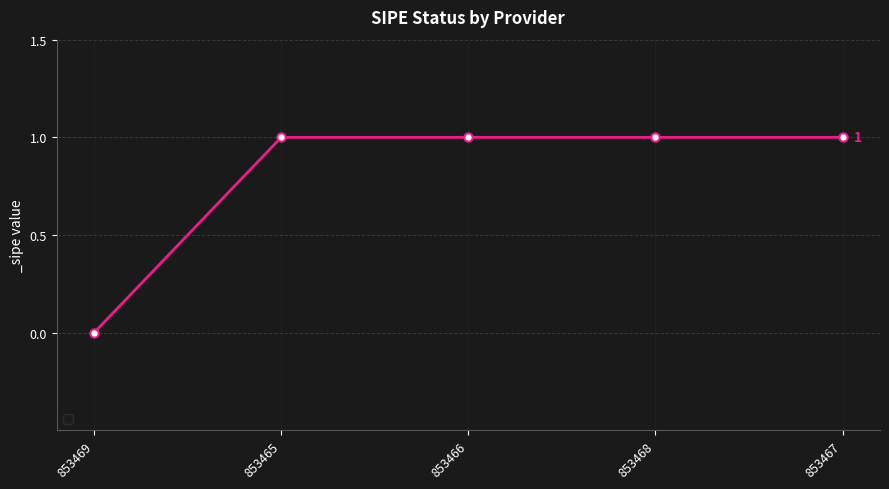

What is the approximate value at 853466?

1